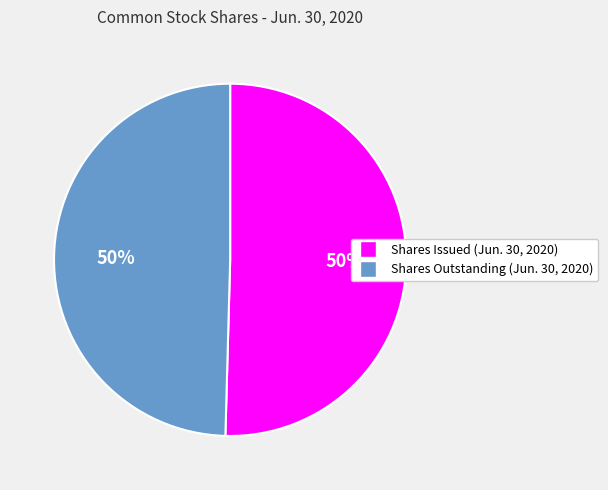

To the nearest percent, what portion does Shares Issued (Jun. 30, 2020) represent?

50%